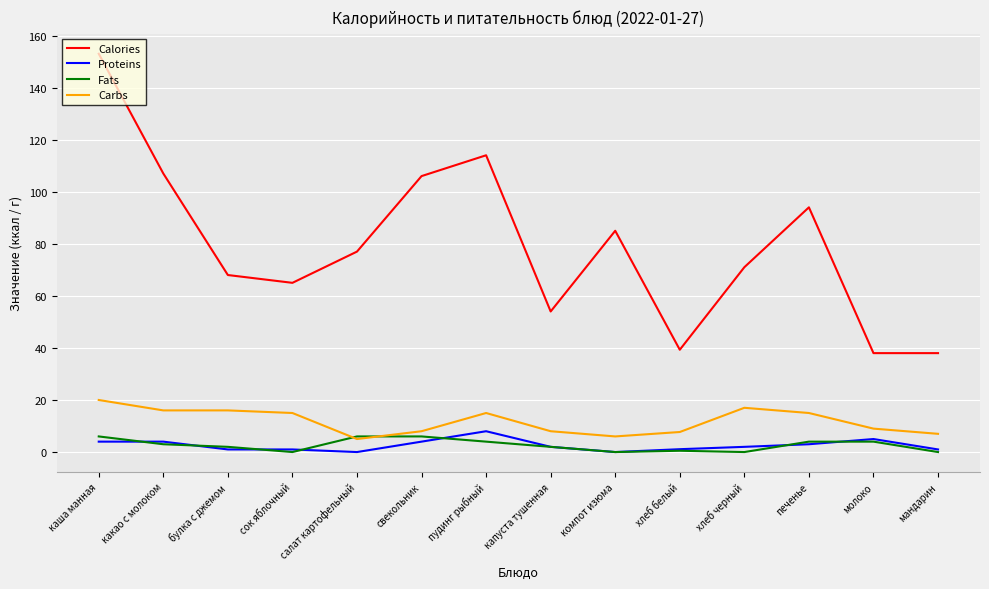

How many lines are shown in the chart?

4